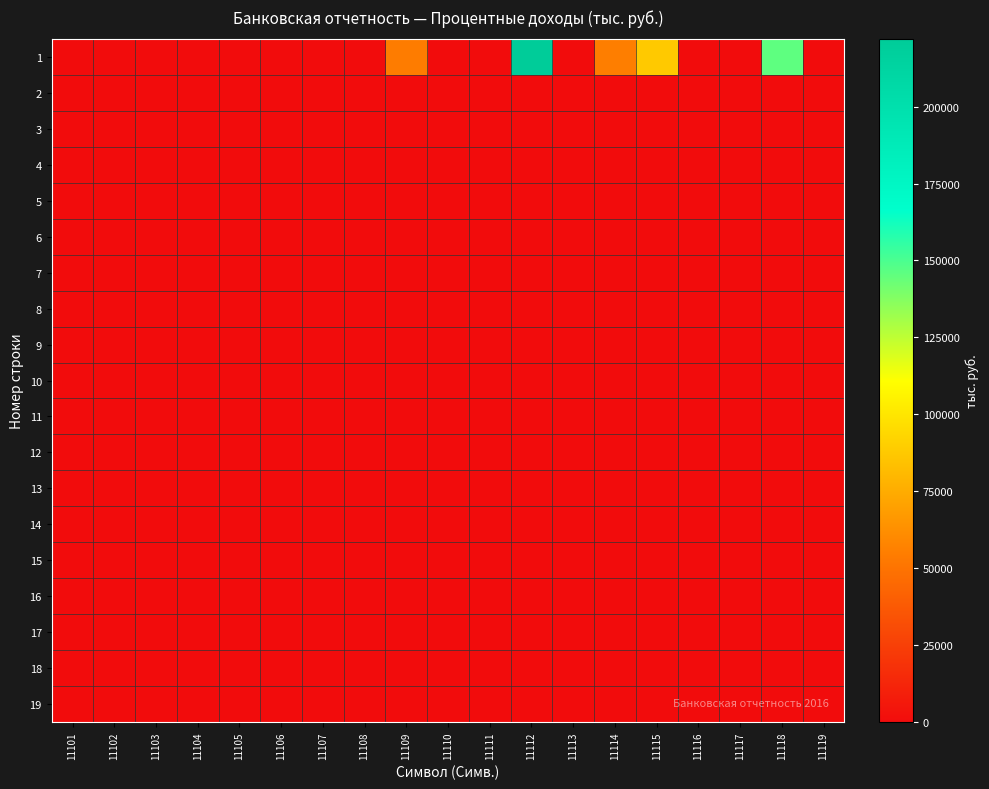

Reading left to right, what are all the values shown in this chart?

1: 11101=0	11102=0	11103=0	11104=0	11105=0	11106=0	11107=0	11108=0	11109=53827	11110=0	11111=0	11112=221892	11113=64	11114=55052	11115=87593	11116=0	11117=0	11118=145974	11119=0
2: 11101=0	11102=0	11103=0	11104=0	11105=0	11106=0	11107=0	11108=0	11109=0	11110=0	11111=0	11112=0	11113=0	11114=0	11115=0	11116=0	11117=0	11118=0	11119=0
3: 11101=0	11102=0	11103=0	11104=0	11105=0	11106=0	11107=0	11108=0	11109=0	11110=0	11111=0	11112=0	11113=0	11114=0	11115=0	11116=0	11117=0	11118=0	11119=0
4: 11101=0	11102=0	11103=0	11104=0	11105=0	11106=0	11107=0	11108=0	11109=0	11110=0	11111=0	11112=0	11113=0	11114=0	11115=0	11116=0	11117=0	11118=0	11119=0
5: 11101=0	11102=0	11103=0	11104=0	11105=0	11106=0	11107=0	11108=0	11109=0	11110=0	11111=0	11112=0	11113=0	11114=0	11115=0	11116=0	11117=0	11118=0	11119=0
6: 11101=0	11102=0	11103=0	11104=0	11105=0	11106=0	11107=0	11108=0	11109=0	11110=0	11111=0	11112=0	11113=0	11114=0	11115=0	11116=0	11117=0	11118=0	11119=0
7: 11101=0	11102=0	11103=0	11104=0	11105=0	11106=0	11107=0	11108=0	11109=0	11110=0	11111=0	11112=0	11113=0	11114=0	11115=0	11116=0	11117=0	11118=0	11119=0
8: 11101=0	11102=0	11103=0	11104=0	11105=0	11106=0	11107=0	11108=0	11109=0	11110=0	11111=0	11112=0	11113=0	11114=0	11115=0	11116=0	11117=0	11118=0	11119=0
9: 11101=0	11102=0	11103=0	11104=0	11105=0	11106=0	11107=0	11108=0	11109=0	11110=0	11111=0	11112=0	11113=0	11114=0	11115=0	11116=0	11117=0	11118=0	11119=0
10: 11101=0	11102=0	11103=0	11104=0	11105=0	11106=0	11107=0	11108=0	11109=0	11110=0	11111=0	11112=0	11113=0	11114=0	11115=0	11116=0	11117=0	11118=0	11119=0
11: 11101=0	11102=0	11103=0	11104=0	11105=0	11106=0	11107=0	11108=0	11109=0	11110=0	11111=0	11112=0	11113=0	11114=0	11115=0	11116=0	11117=0	11118=0	11119=0
12: 11101=0	11102=0	11103=0	11104=0	11105=0	11106=0	11107=0	11108=0	11109=0	11110=0	11111=0	11112=0	11113=0	11114=0	11115=0	11116=0	11117=0	11118=0	11119=0
13: 11101=0	11102=0	11103=0	11104=0	11105=0	11106=0	11107=0	11108=0	11109=0	11110=0	11111=0	11112=0	11113=0	11114=0	11115=0	11116=0	11117=0	11118=0	11119=0
14: 11101=0	11102=0	11103=0	11104=0	11105=0	11106=0	11107=0	11108=0	11109=0	11110=0	11111=0	11112=0	11113=0	11114=0	11115=0	11116=0	11117=0	11118=0	11119=0
15: 11101=0	11102=0	11103=0	11104=0	11105=0	11106=0	11107=0	11108=0	11109=0	11110=0	11111=0	11112=0	11113=0	11114=0	11115=0	11116=0	11117=0	11118=0	11119=0
16: 11101=0	11102=0	11103=0	11104=0	11105=0	11106=0	11107=0	11108=0	11109=0	11110=0	11111=0	11112=0	11113=0	11114=0	11115=0	11116=0	11117=0	11118=0	11119=0
17: 11101=0	11102=0	11103=0	11104=0	11105=0	11106=0	11107=0	11108=0	11109=0	11110=0	11111=0	11112=0	11113=0	11114=0	11115=0	11116=0	11117=0	11118=0	11119=0
18: 11101=0	11102=0	11103=0	11104=0	11105=0	11106=0	11107=0	11108=0	11109=0	11110=0	11111=0	11112=0	11113=0	11114=0	11115=0	11116=0	11117=0	11118=0	11119=0
19: 11101=0	11102=0	11103=0	11104=0	11105=0	11106=0	11107=0	11108=0	11109=0	11110=0	11111=0	11112=0	11113=0	11114=0	11115=0	11116=0	11117=0	11118=0	11119=0